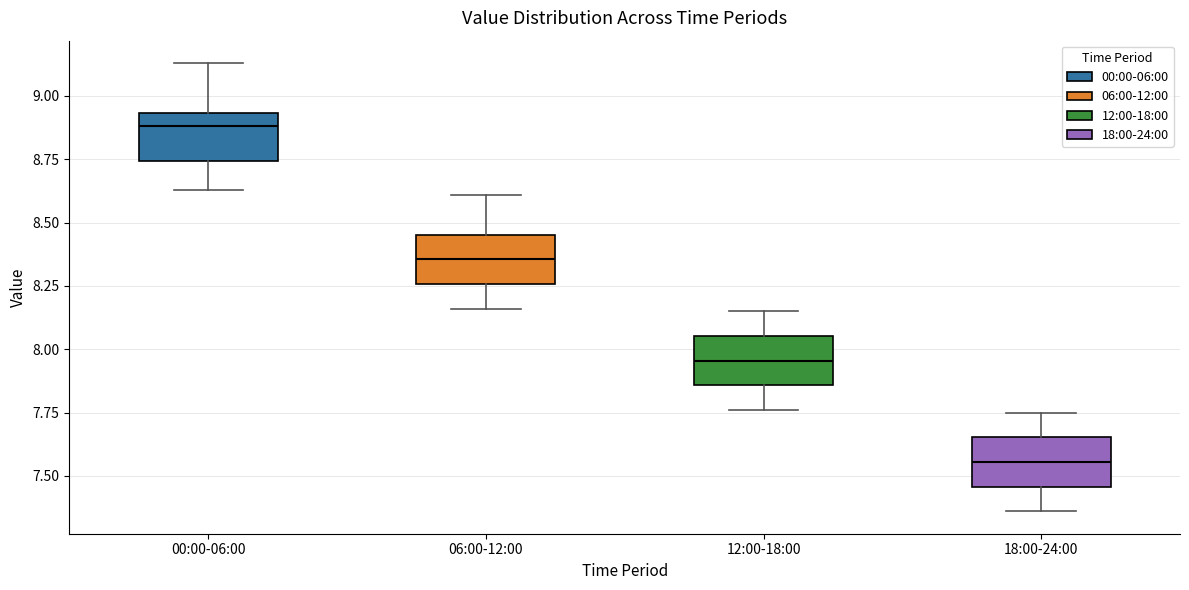

Where does the median line of the box for 00:00-06:00 sit on the y-axis? The values are not printed on the chart, so give them approximately, as read against the axis.

8.90